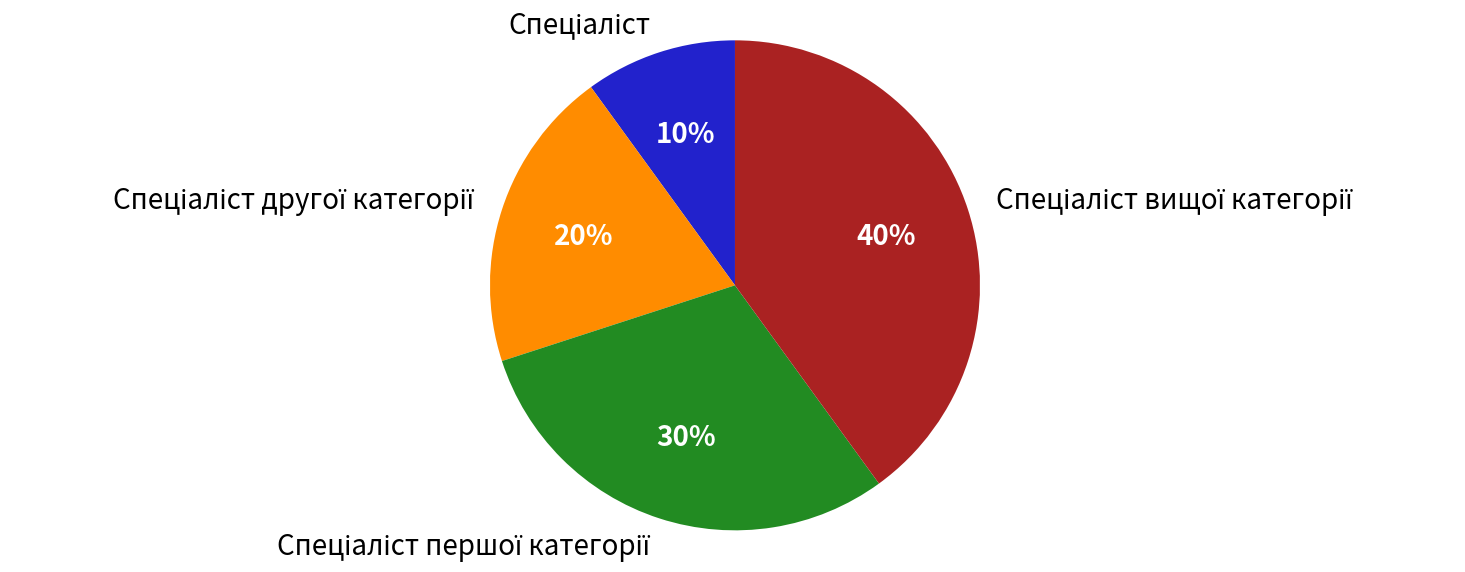

To the nearest percent, what is the difference between the largest and smallest slice percentages?

30%